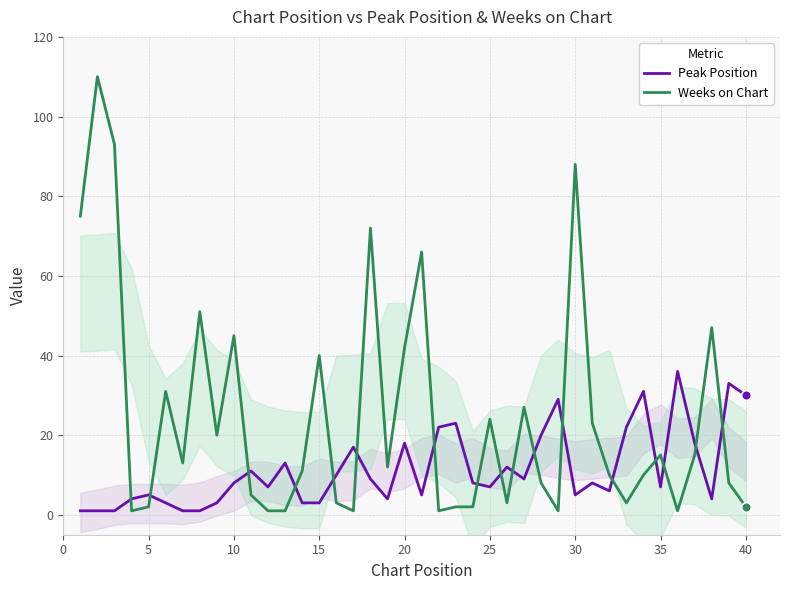

True or false: Weeks on Chart has more than 1 points higher than both neighbors.

True